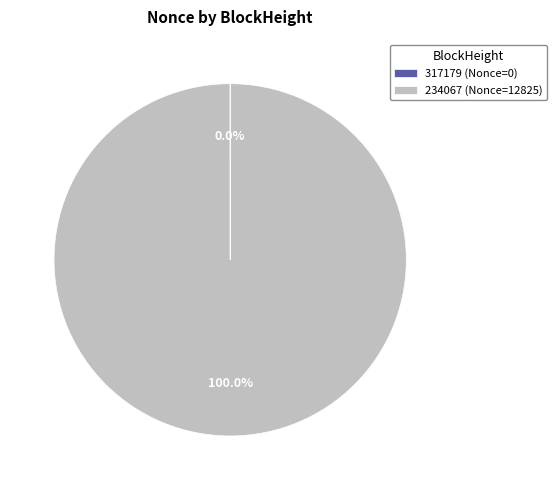

Does any single category account for the majority?

Yes